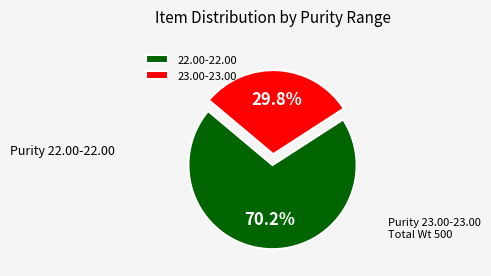

Which has a higher value, 23.00-23.00 or 22.00-22.00?

22.00-22.00